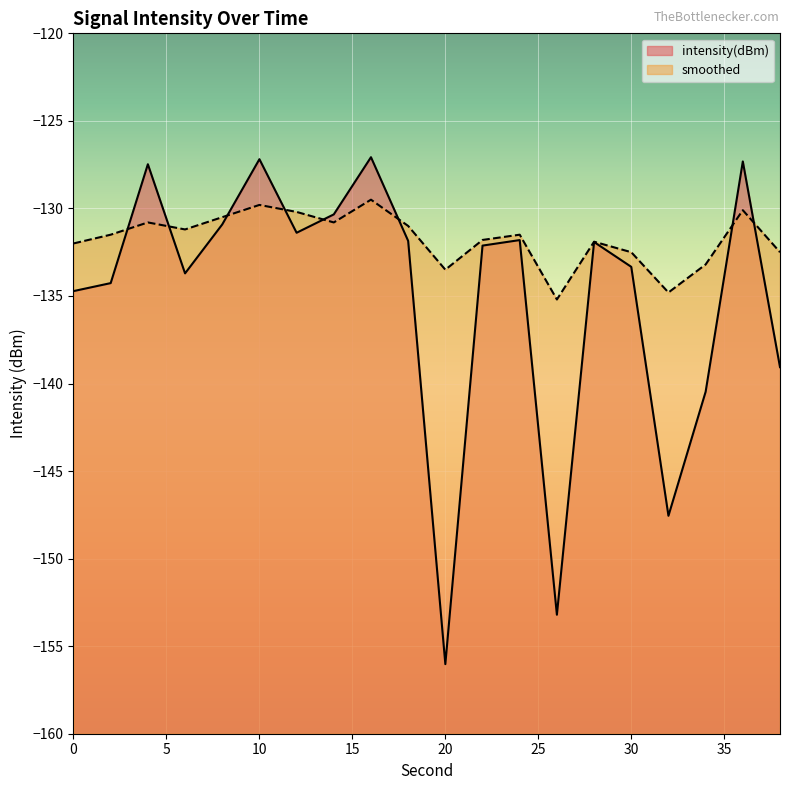

Between 12 and 24, which series saw the biggest shift?

smoothed